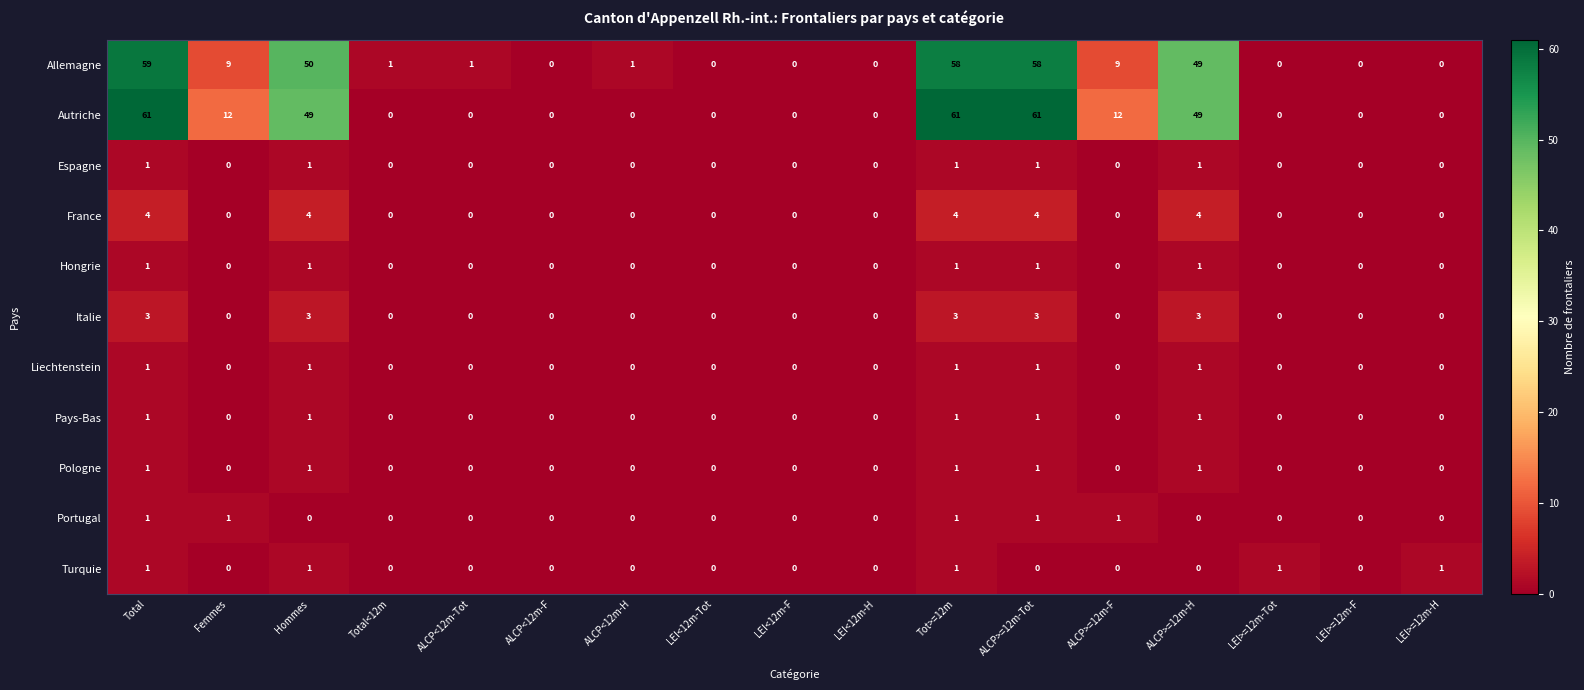

Which series has the widest spread of values?

Autriche